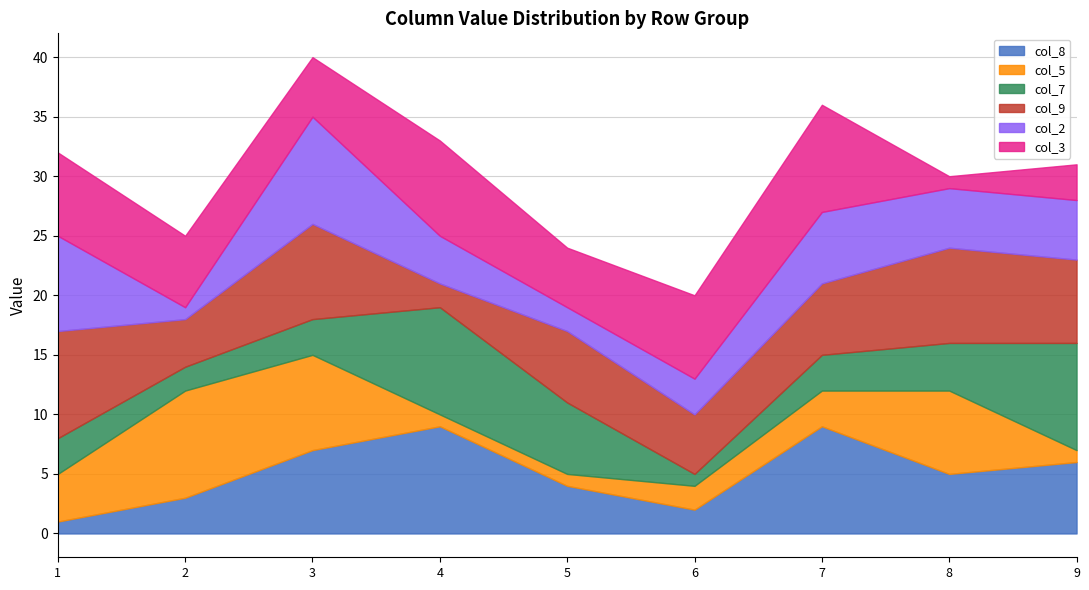

What is the sum of the col_2 values at 5 and 4?

6